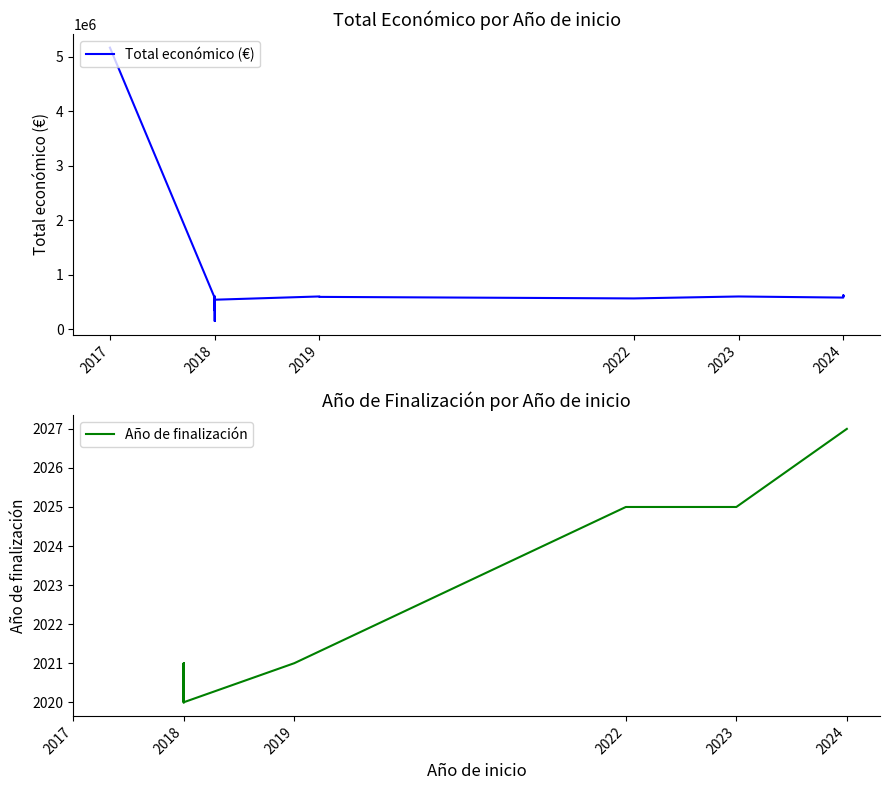

True or false: Año de finalización and Total económico (€) intersect in this chart.

False